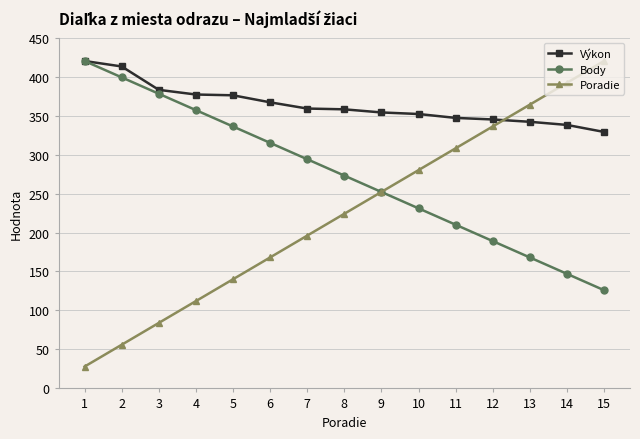

How many distinct data groups are displayed?

3